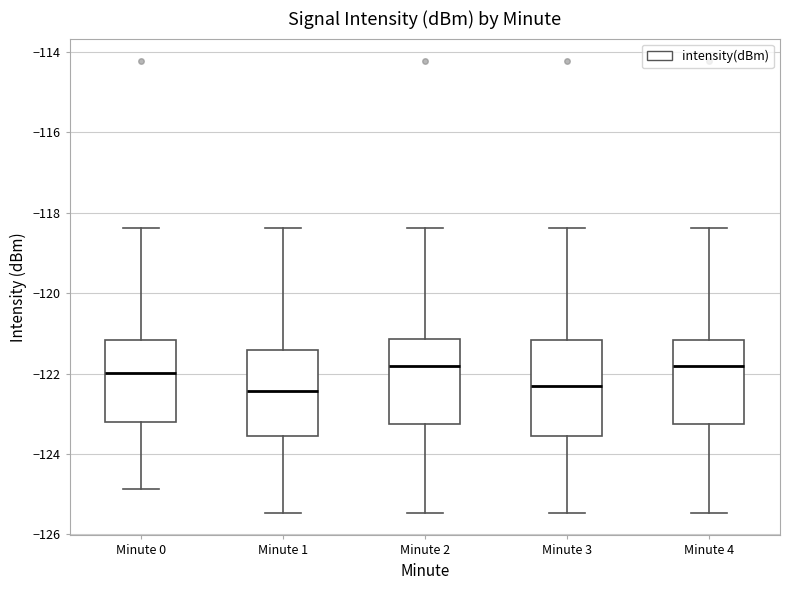

Where does the upper whisker of the box for Minute 2 end on the y-axis? The values are not printed on the chart, so give them approximately, as read against the axis.

-118.4